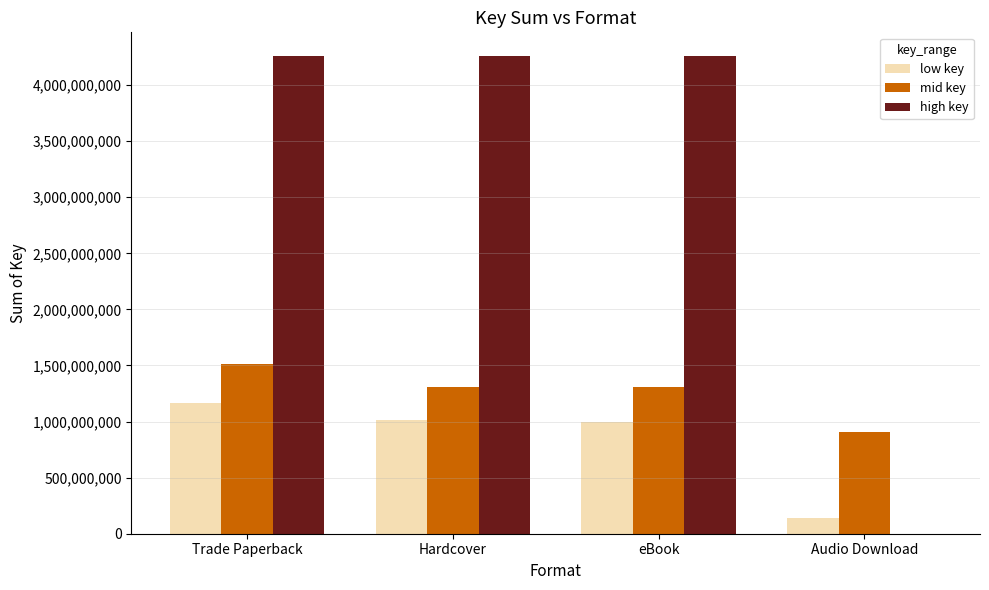

At which category is the sum across all series the highest?

Trade Paperback